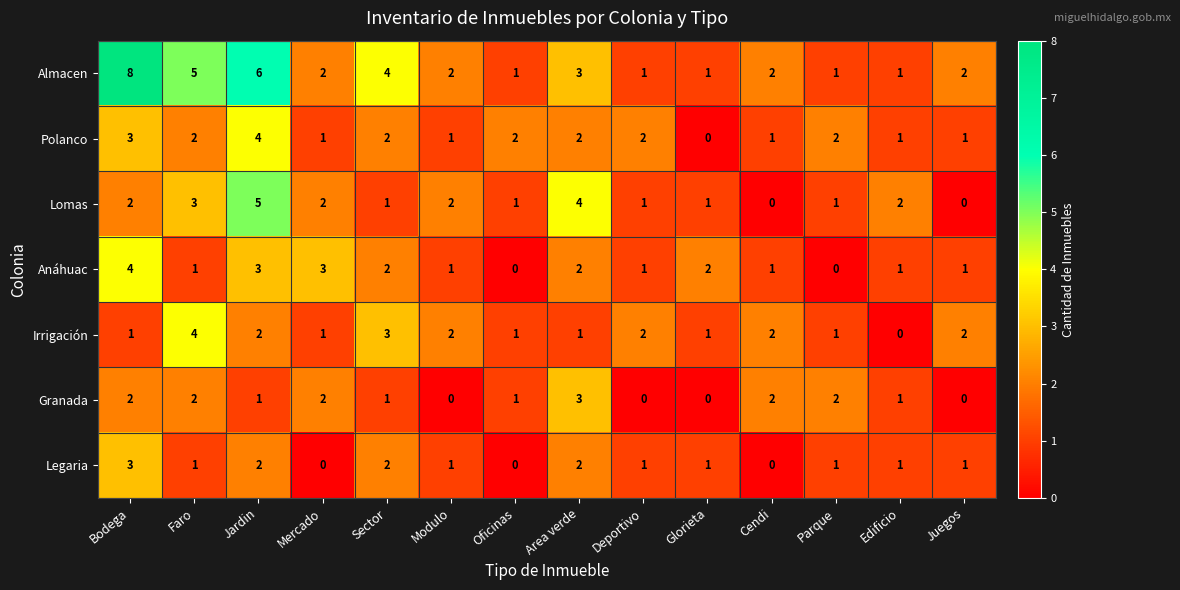

Which series has the widest spread of values?

Almacen